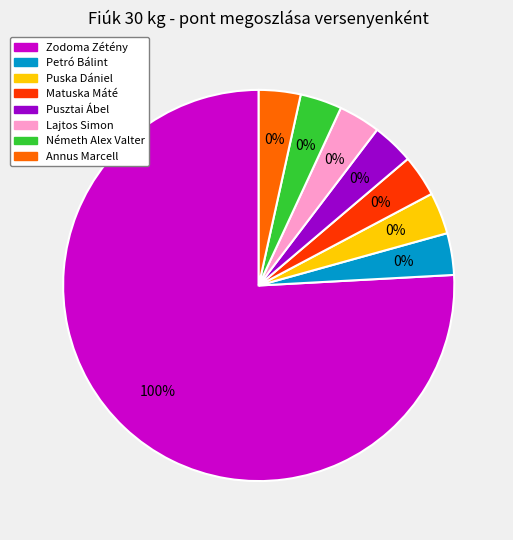

Do Petró Bálint and Pusztai Ábel together represent more than half of the pie?

No